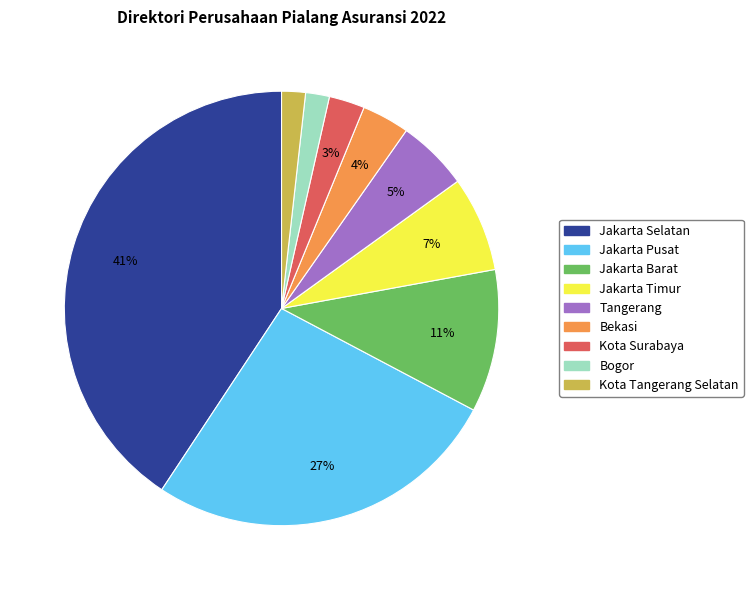

Is Jakarta Timur the majority of the pie?

No